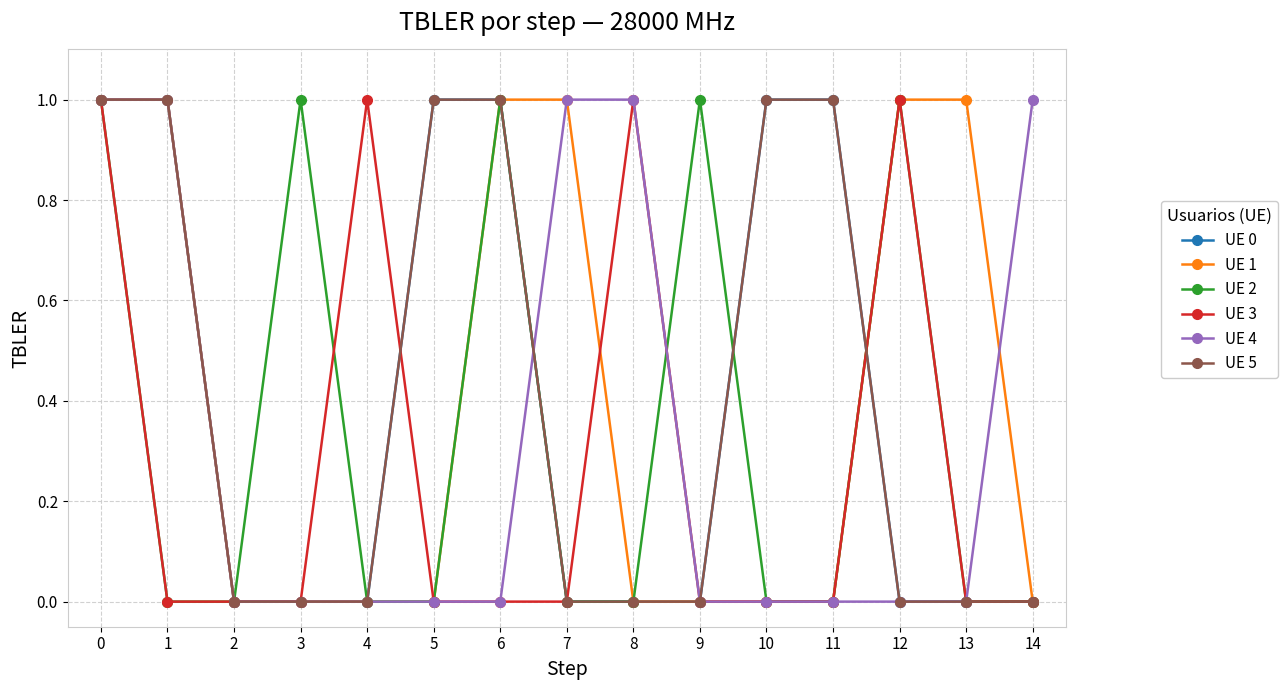

Rank the categories by UE 2 value from lowest to highest.

1, 2, 4, 5, 7, 8, 10, 11, 13, 14, 0, 3, 6, 9, 12